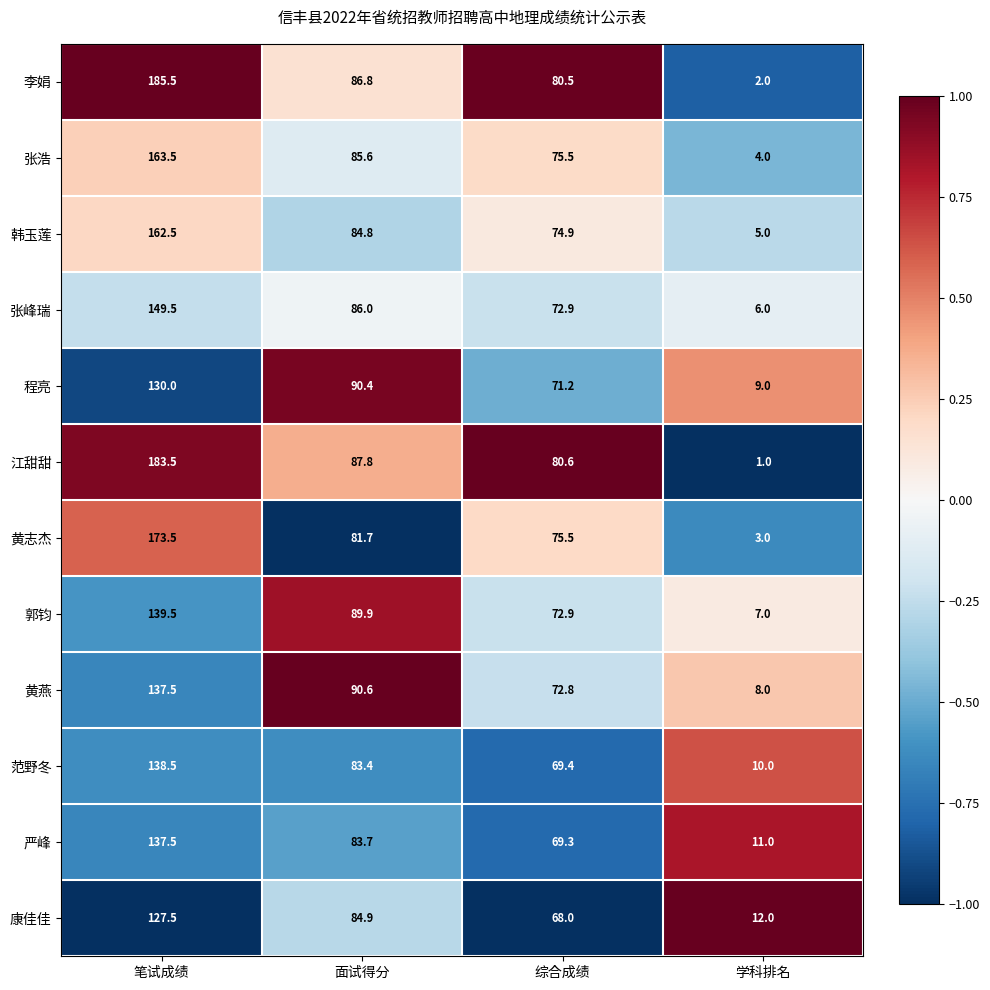

What is the difference between the 黄燕 values at 面试得分 and 笔试成绩?

46.9